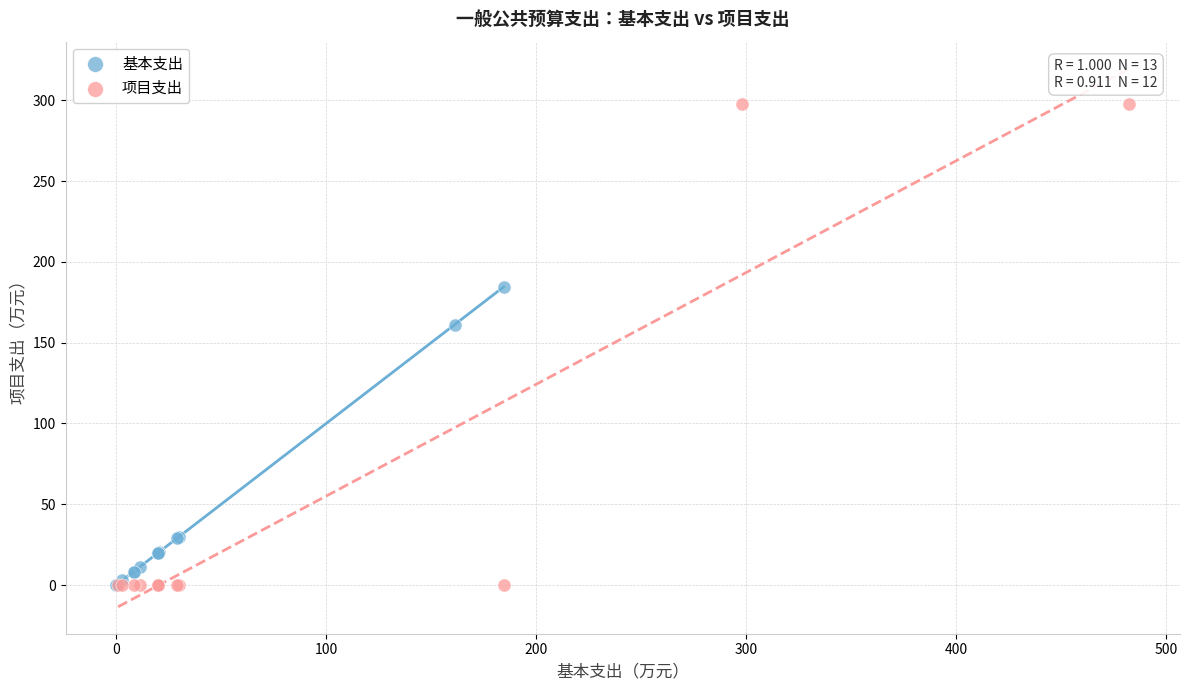

Which series has the widest spread of Y values?

项目支出